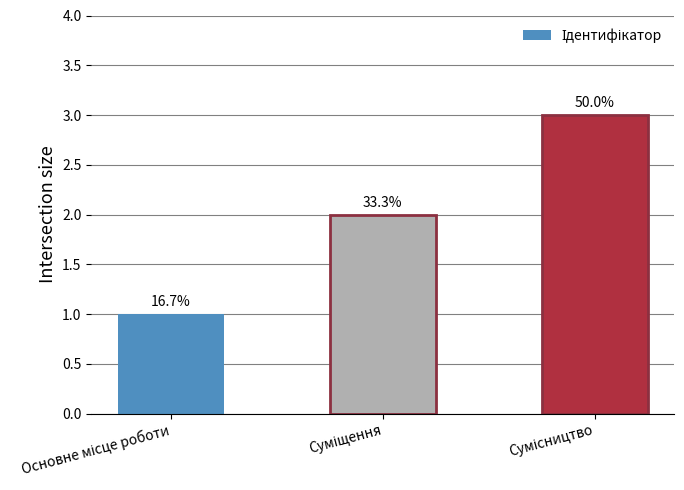

Does the chart contain stacked bars?

No